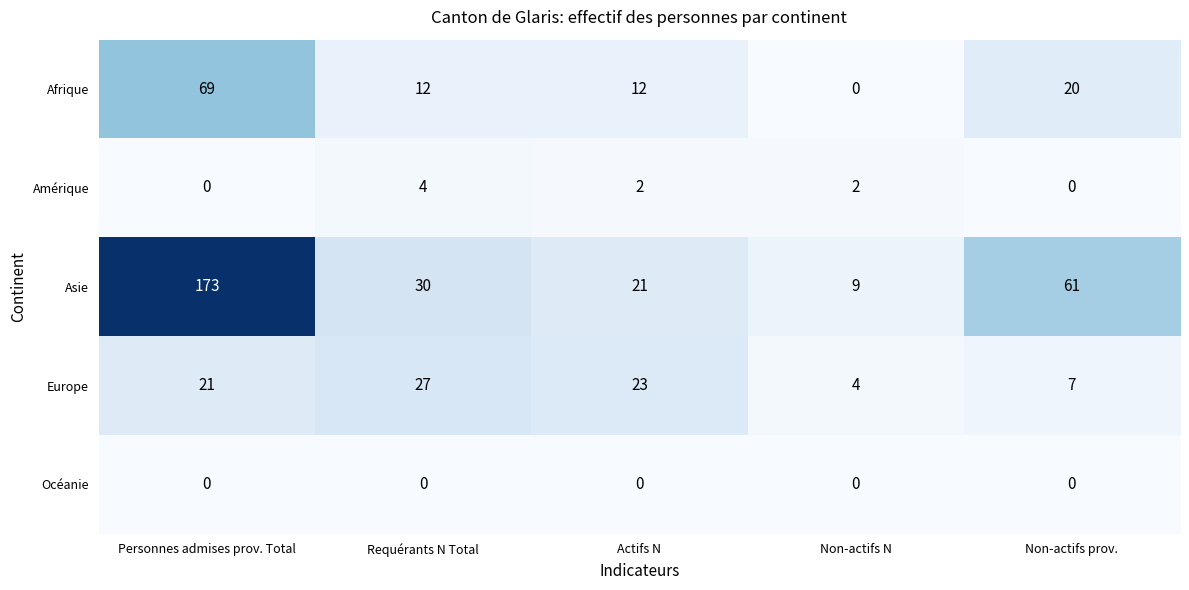

Which series has the largest total across all categories?

Asie